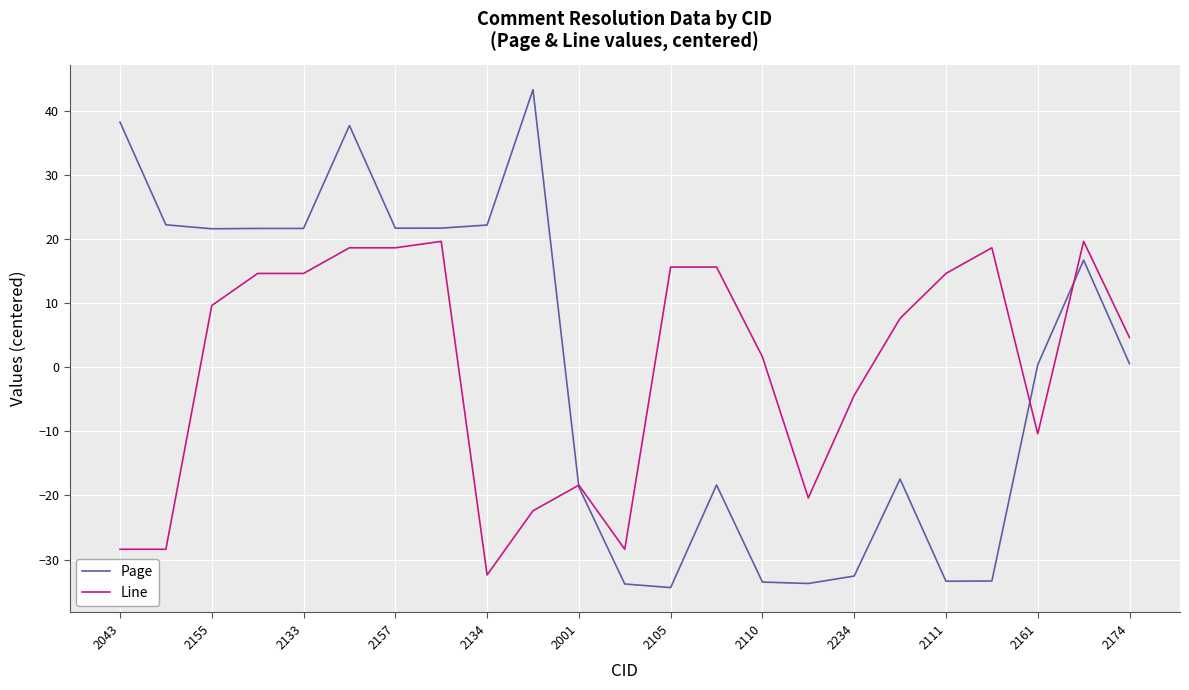

Which series has the widest spread of values?

Page